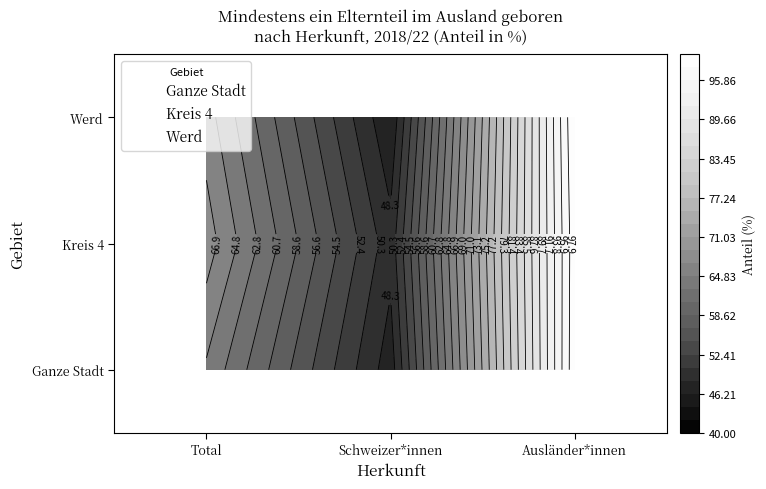

List the labels in order of Ganze Stadt value, smallest first.

Schweizer*innen, Total, Ausländer*innen